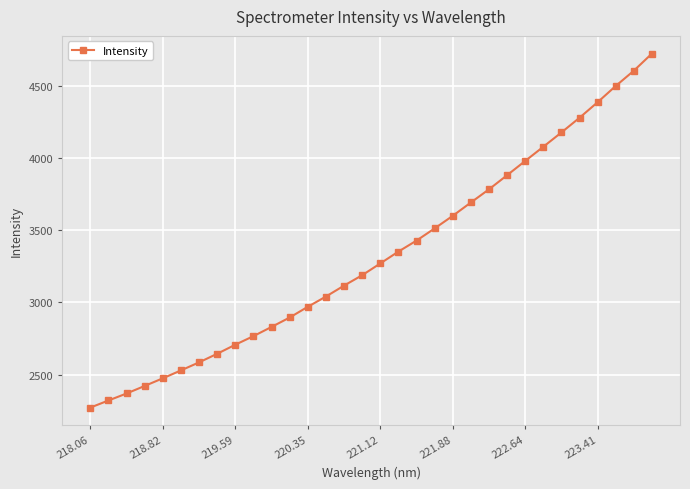

What is the difference between the second highest and second lowest values?

2282.3